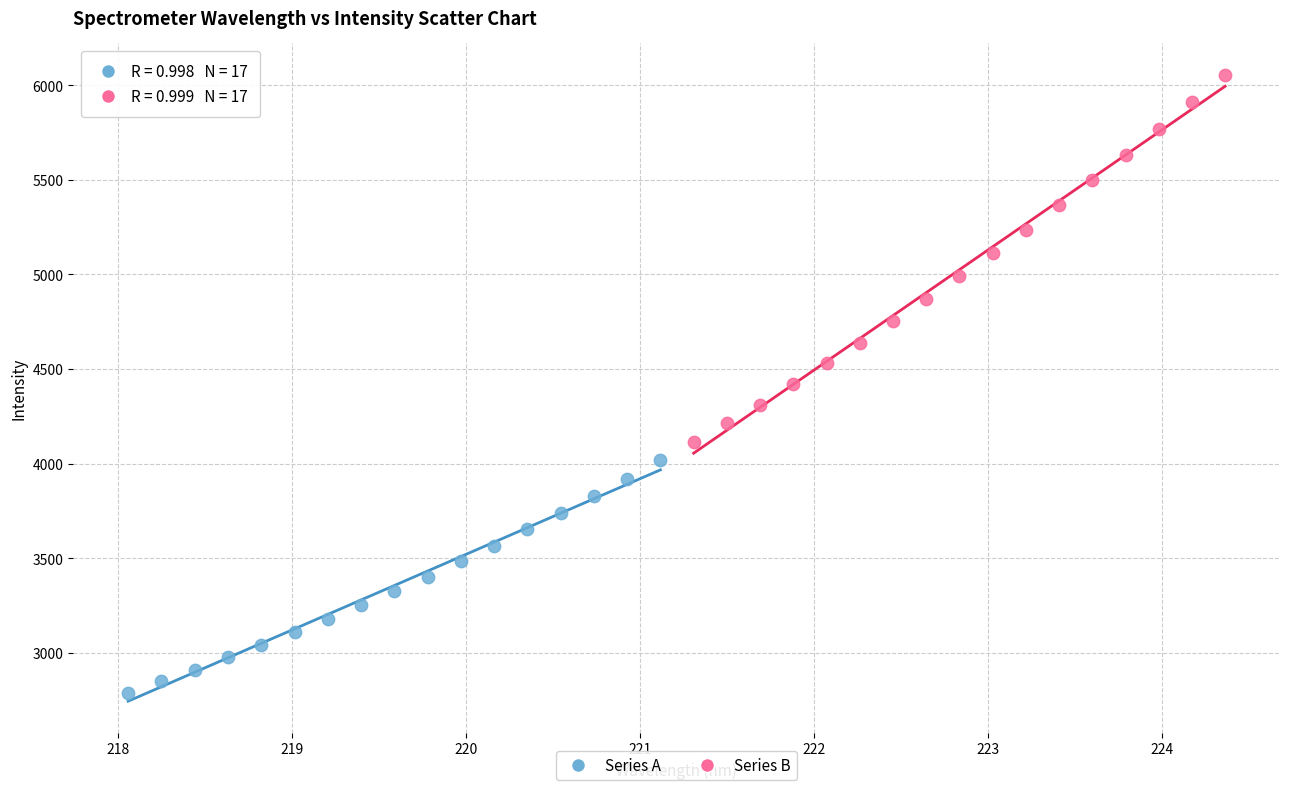

Which series reaches the maximum Y coordinate?

Series B